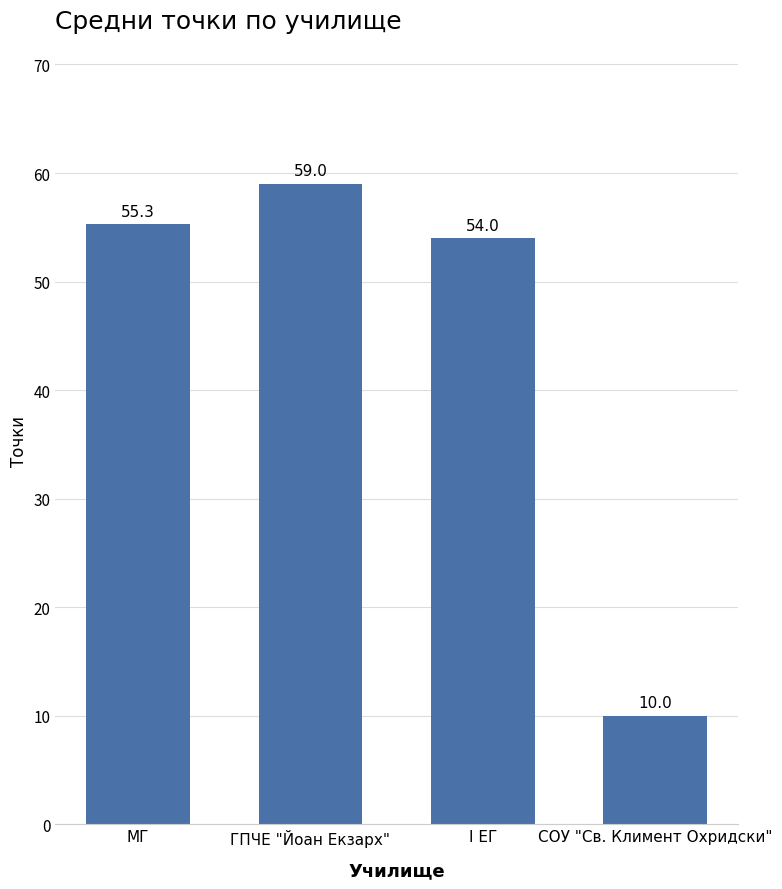

Is it true that the value at МГ is 76.0?

False